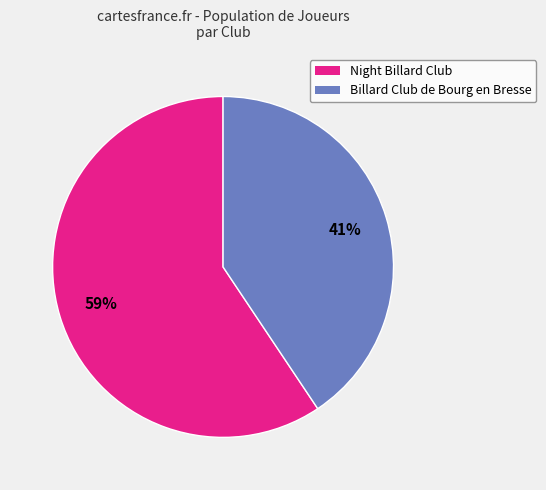

Rank the categories by value from highest to lowest.

Night Billard Club, Billard Club de Bourg en Bresse